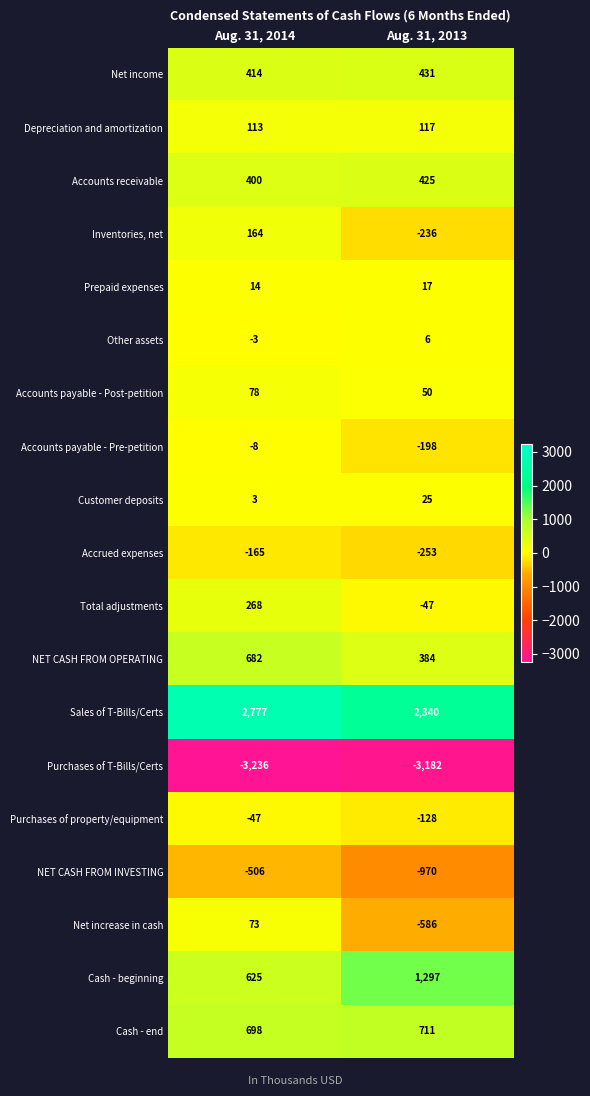

What is the total value across all series at Aug. 31, 2014?

2344